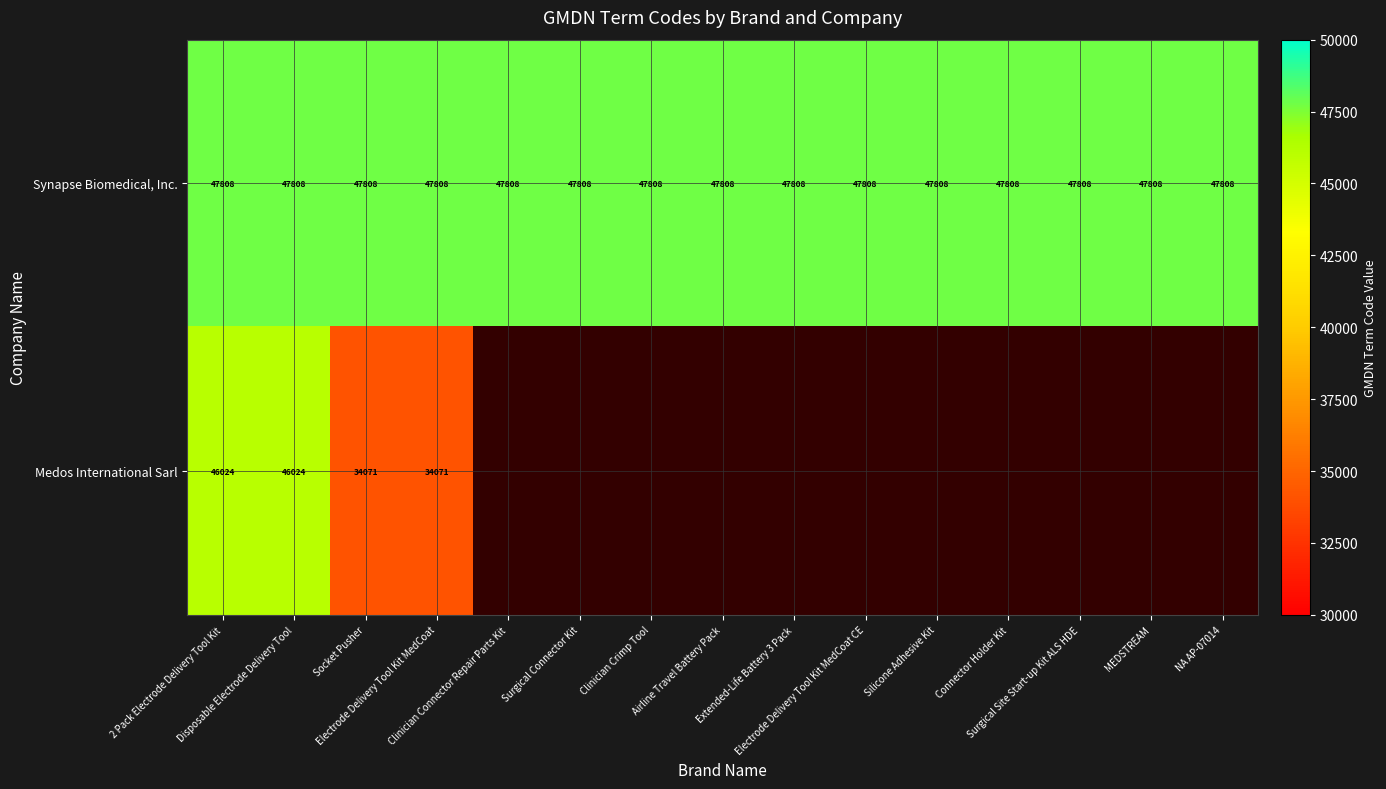

At which label is Synapse Biomedical, Inc. closest to 47808?

2 Pack Electrode Delivery Tool Kit